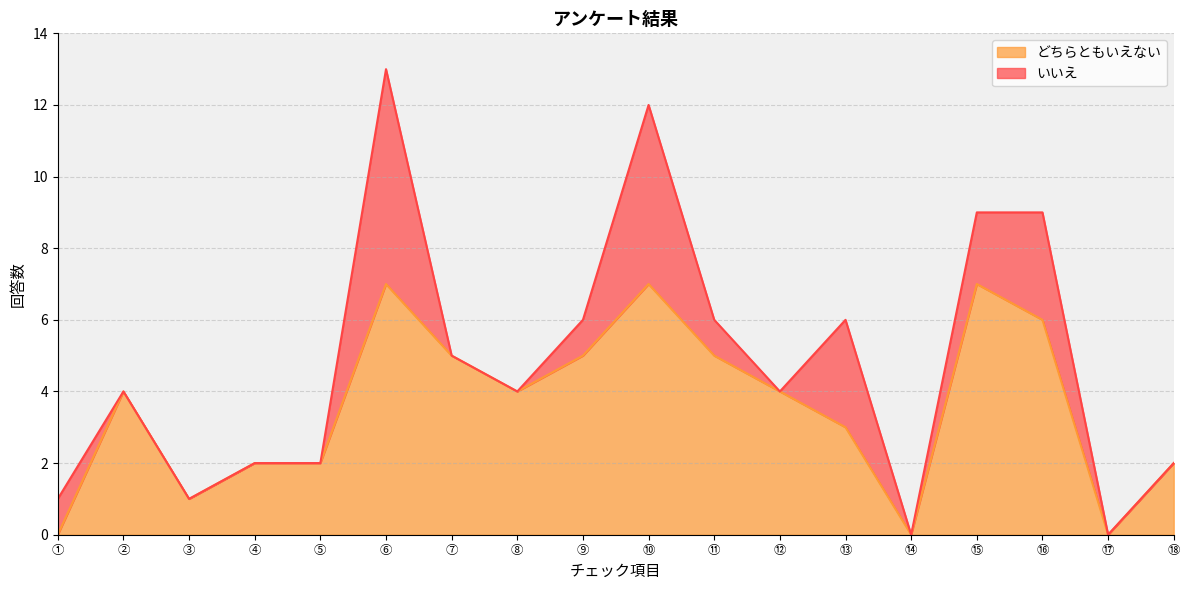

At which category does the data reach its first local peak?

②